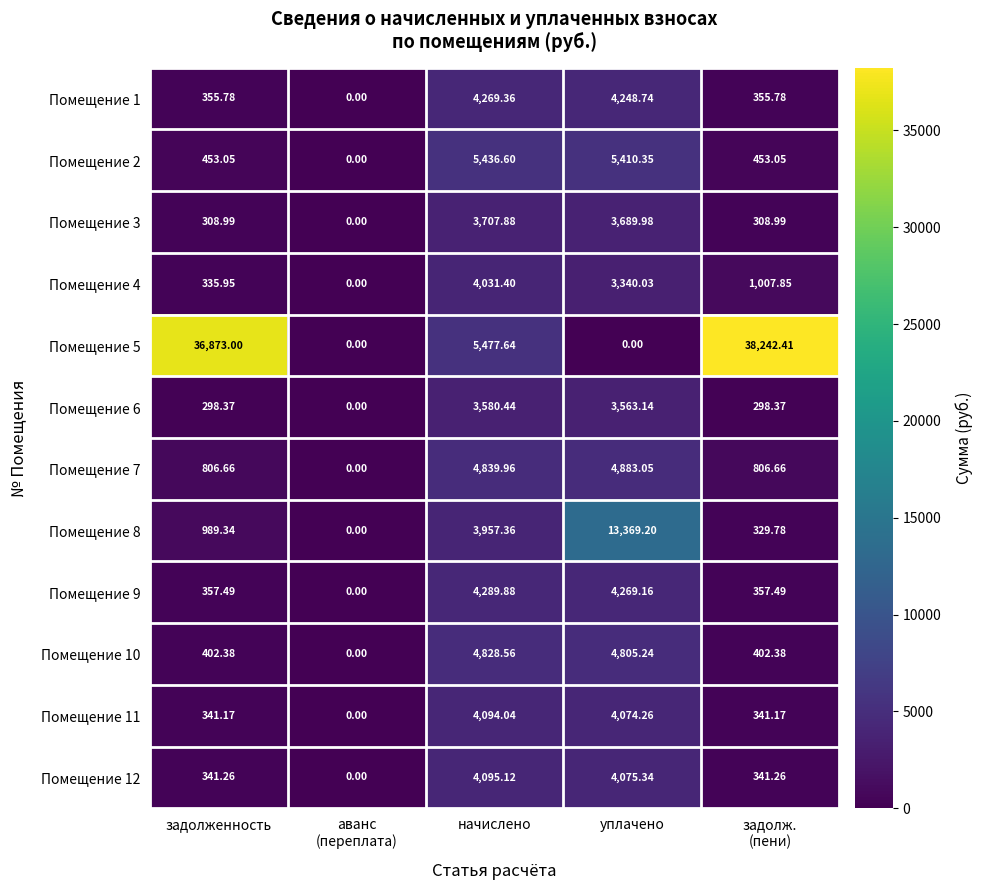

Which category has the highest value in the Помещение 1 series?

начислено